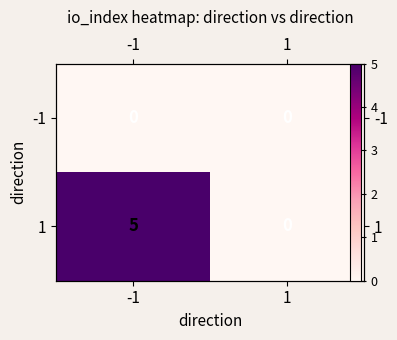

At which category does the chart reach its minimum across all series?

-1